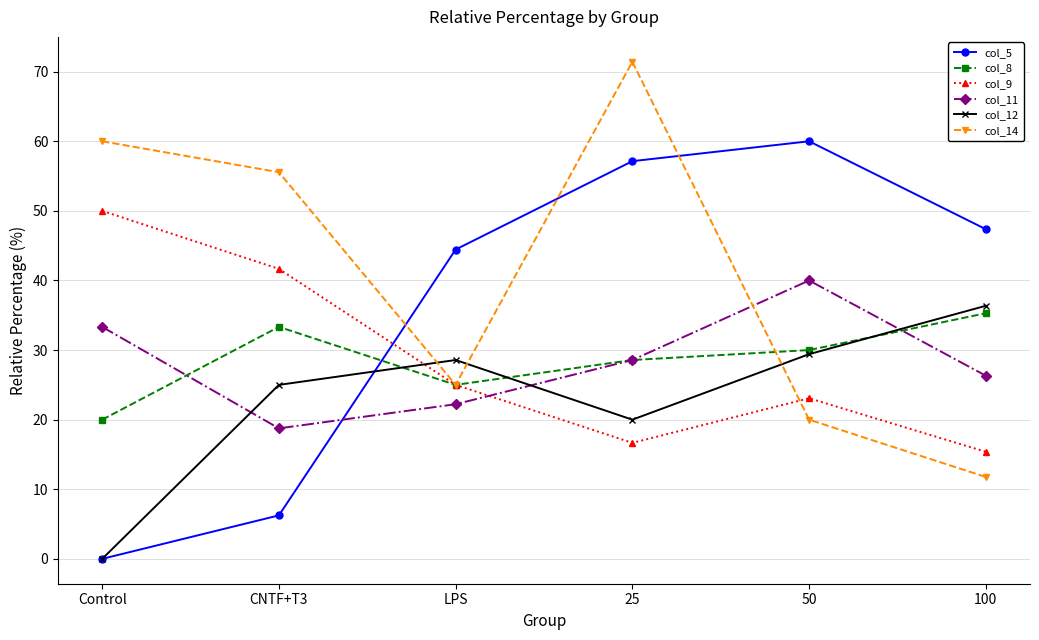

True or false: col_8 has more than 1 interior local peaks.

False